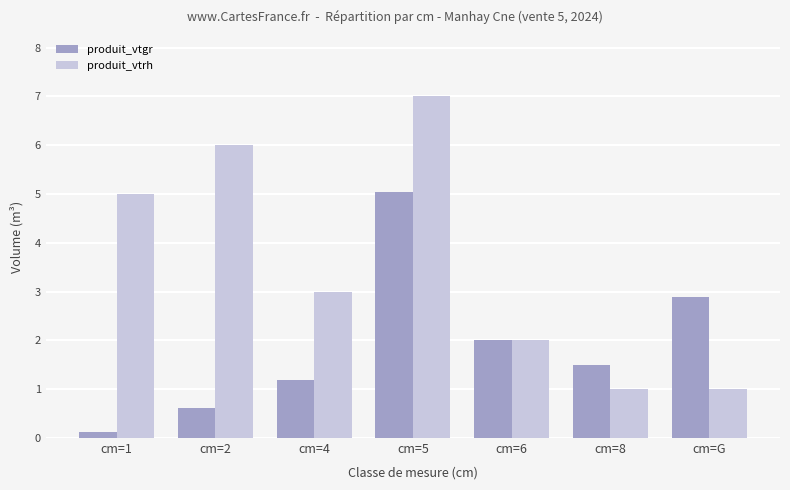

How many bars are there in each group?

2